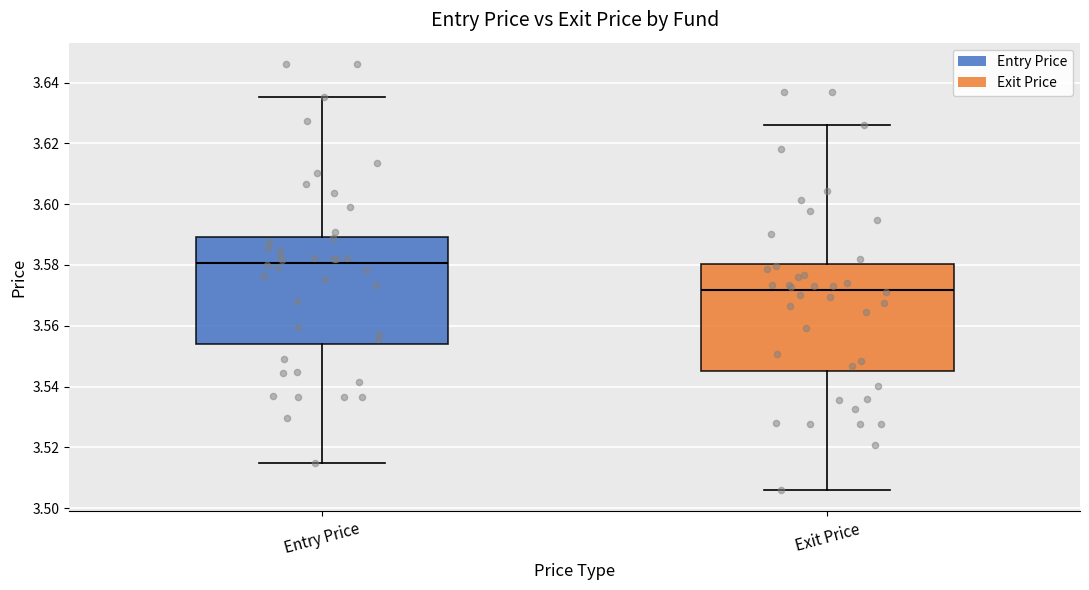

Where is the upper edge of the box for Entry Price on the y-axis? The values are not printed on the chart, so give them approximately, as read against the axis.

3.590